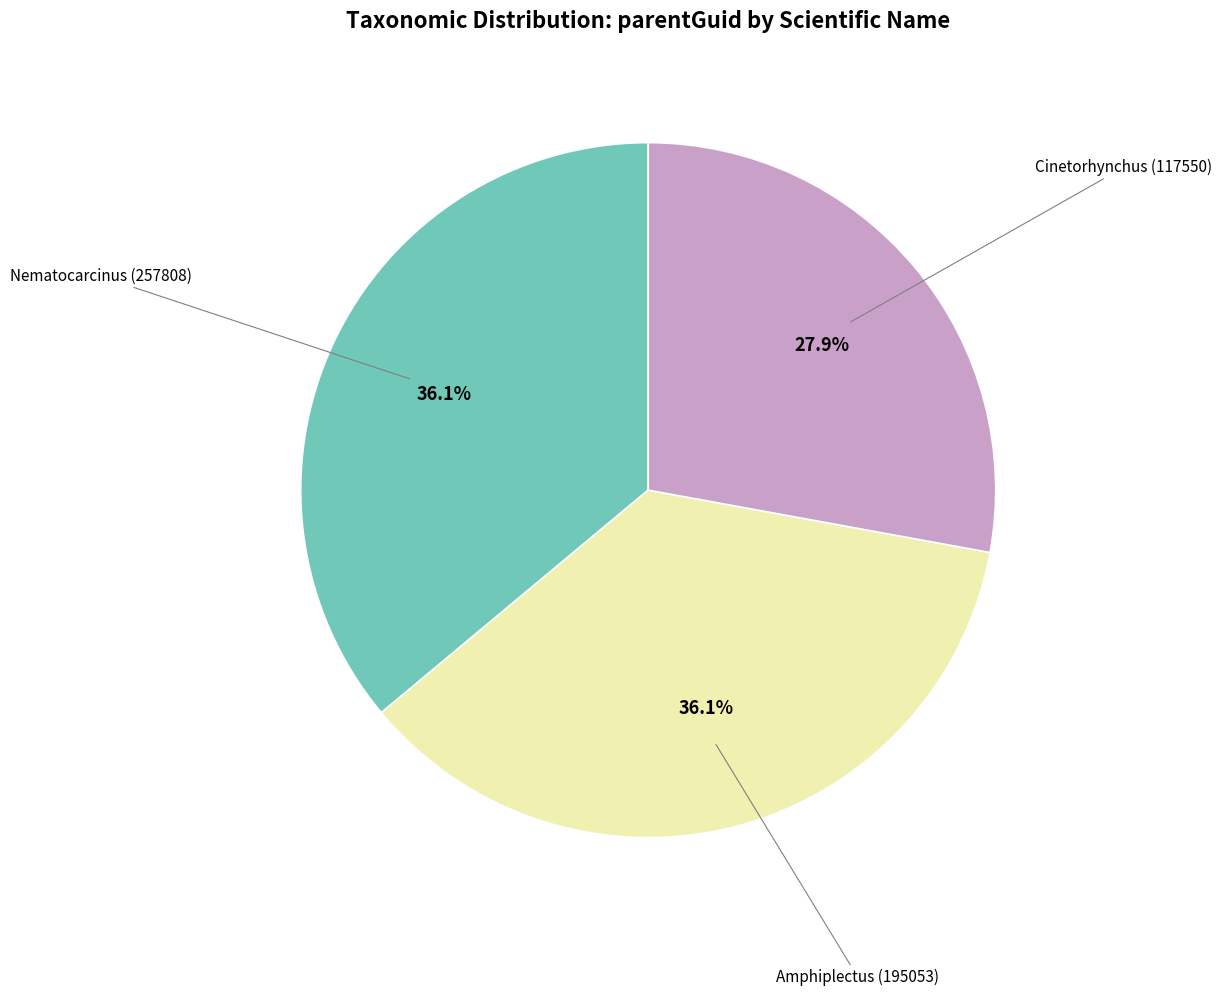

Is there a majority slice in this chart?

No